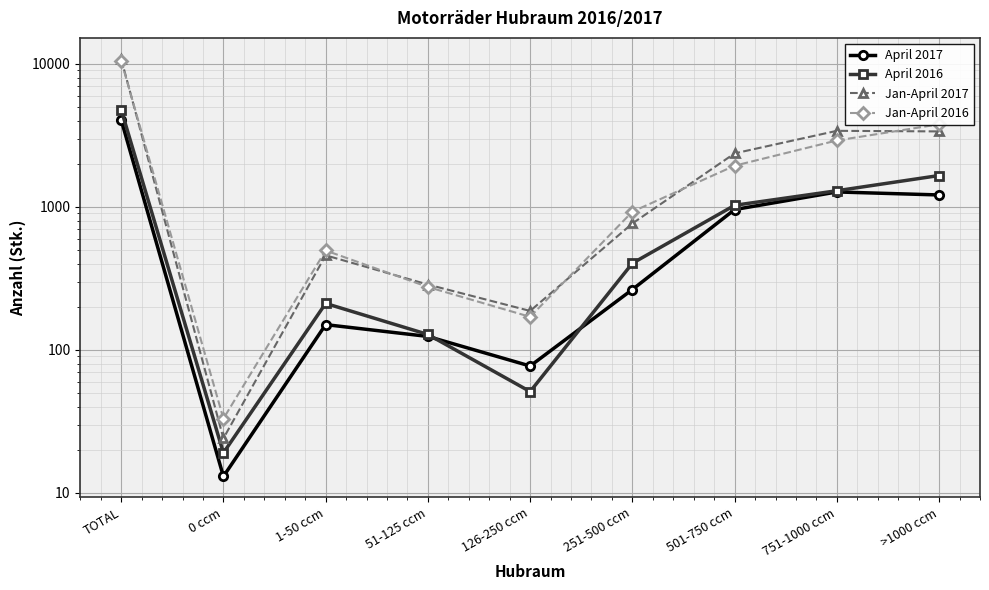

Is it true that April 2017 equals 77 at 126-250 ccm?

True